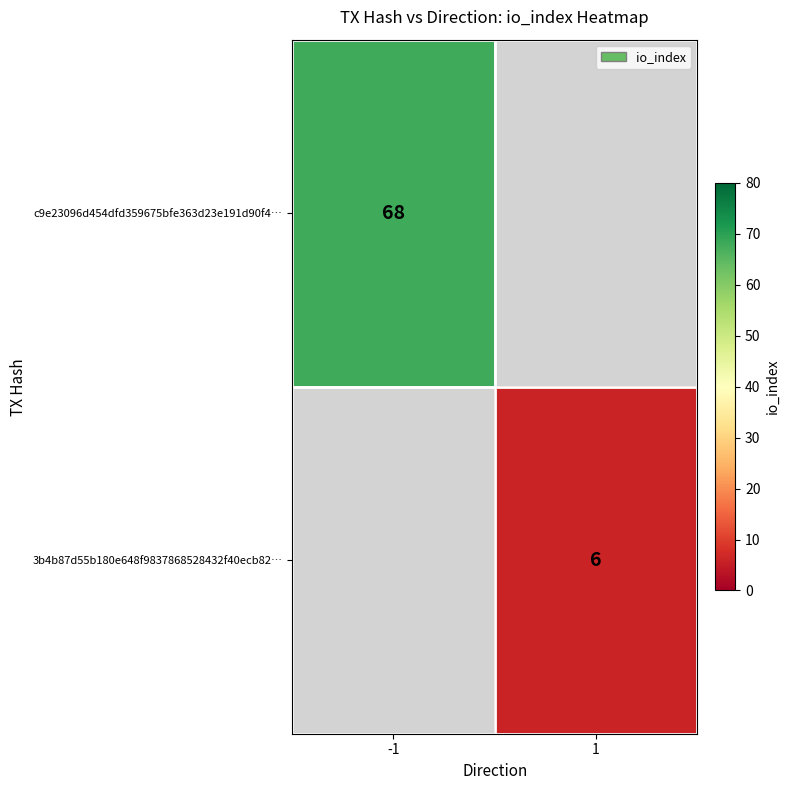

What is the maximum value shown in the chart?

68.0